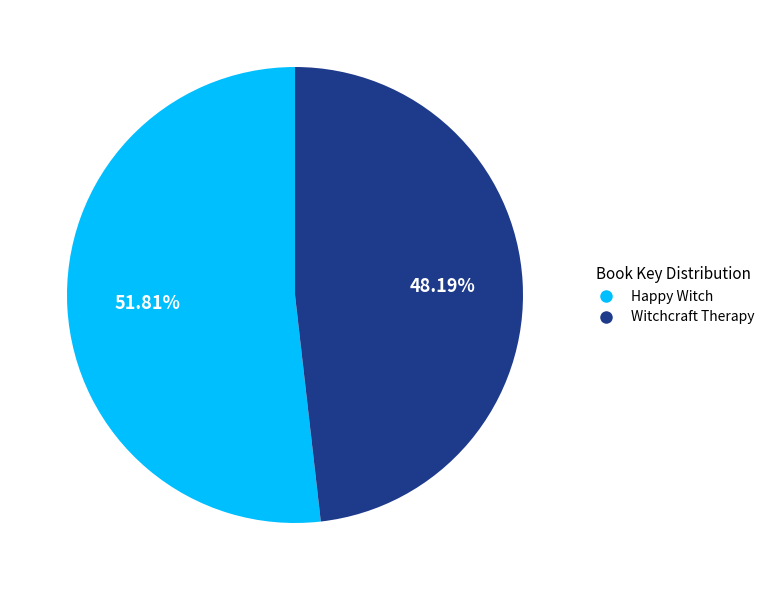

To the nearest percent, what percentage of the pie is Happy Witch?

52%